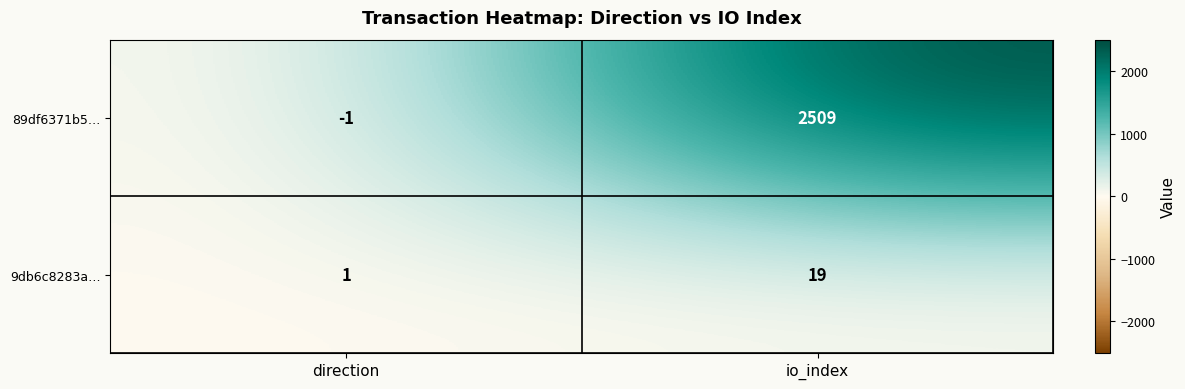

Between direction and io_index, which series saw the biggest shift?

89df6371b5…